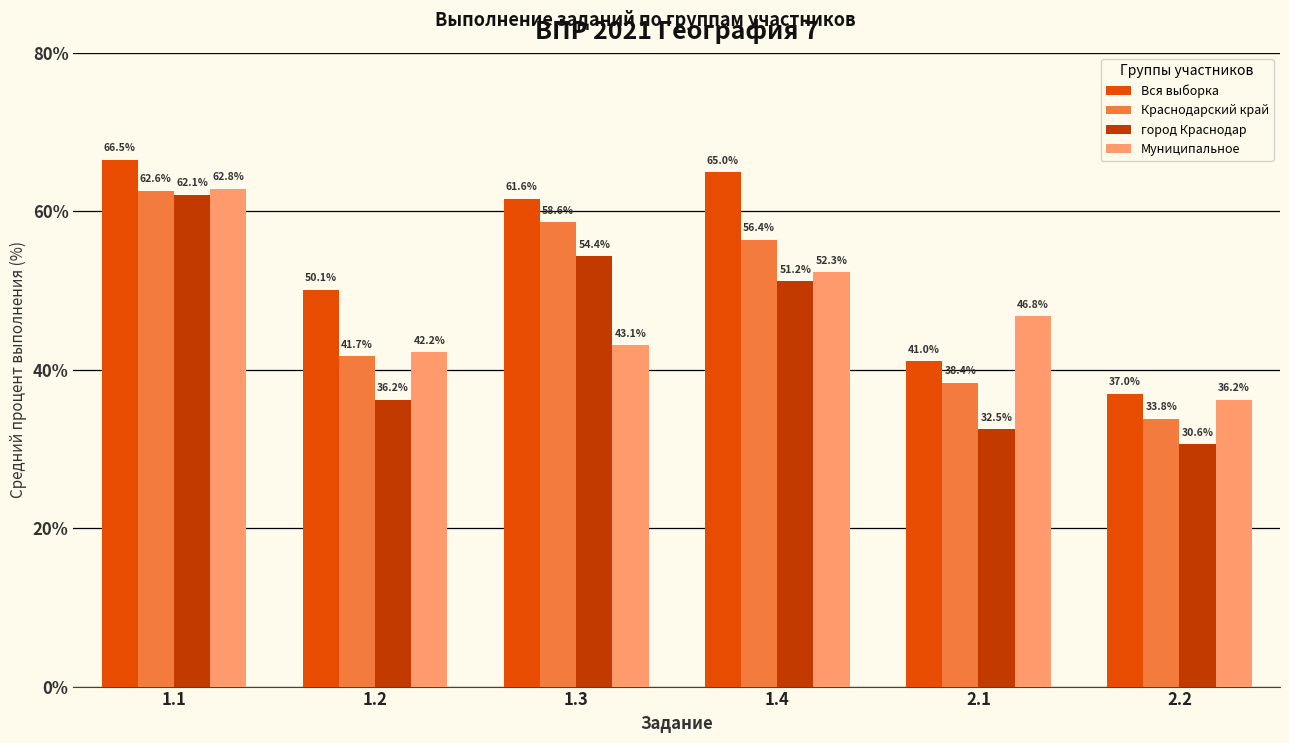

Which category has the highest value across all series?

1.1